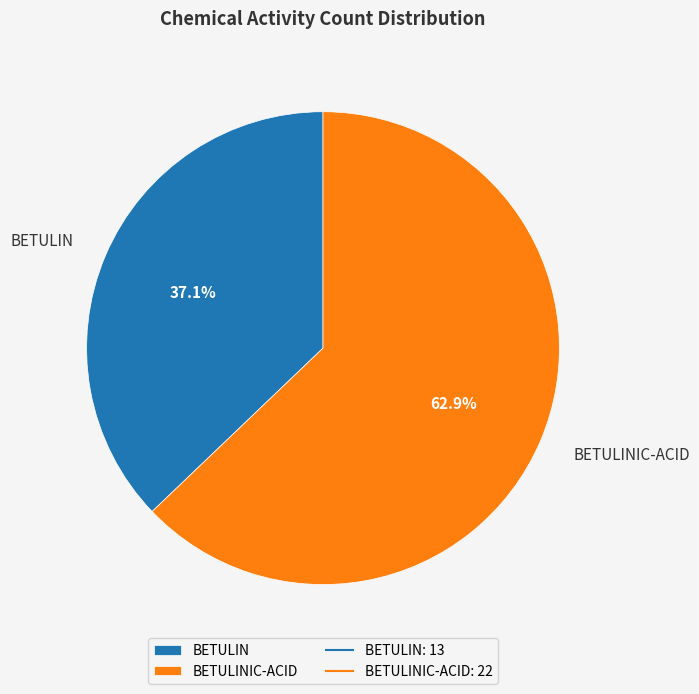

What percentage is NOT represented by BETULINIC-ACID?

37.1%